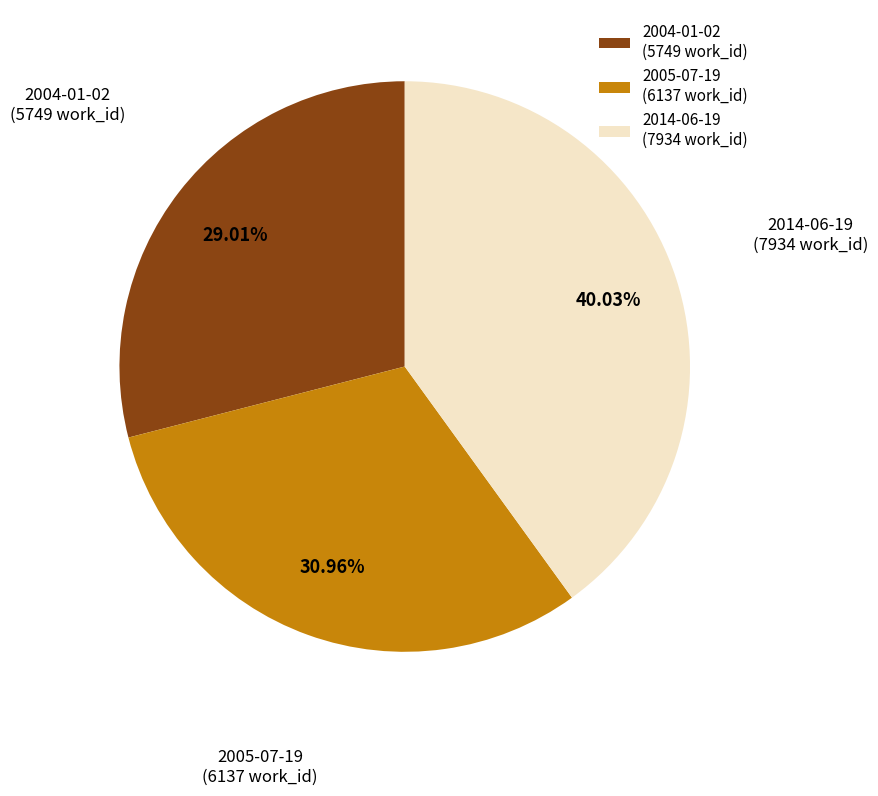

Is 2004-01-02 the majority of the pie?

No